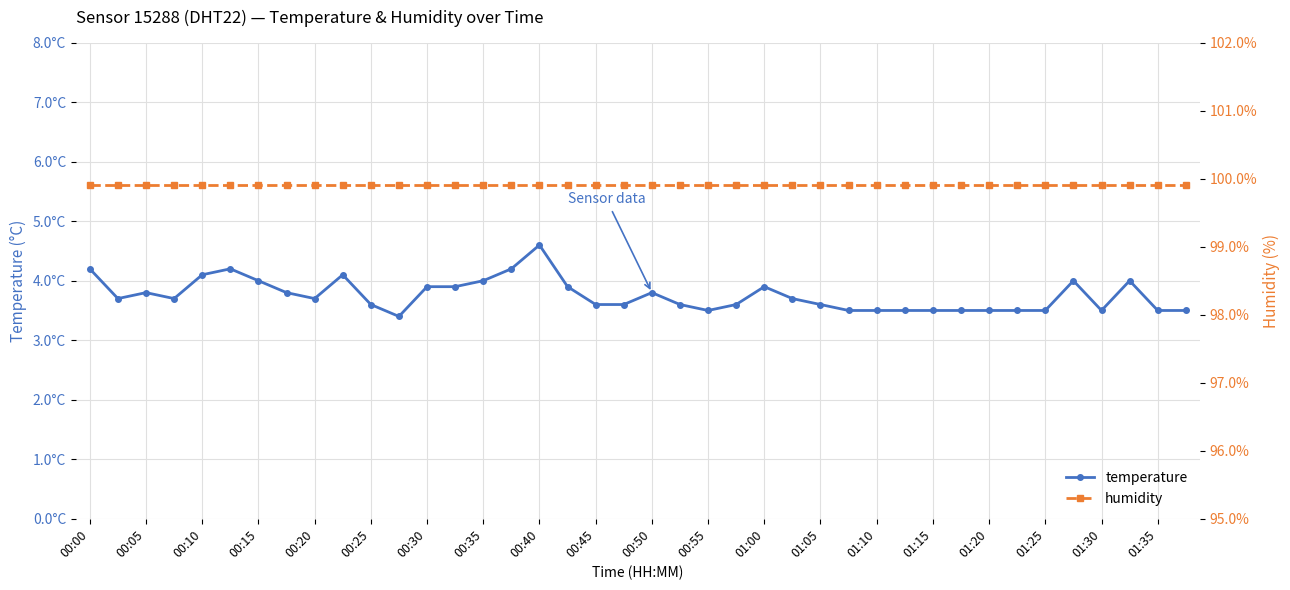

What position from the left is 25?

26